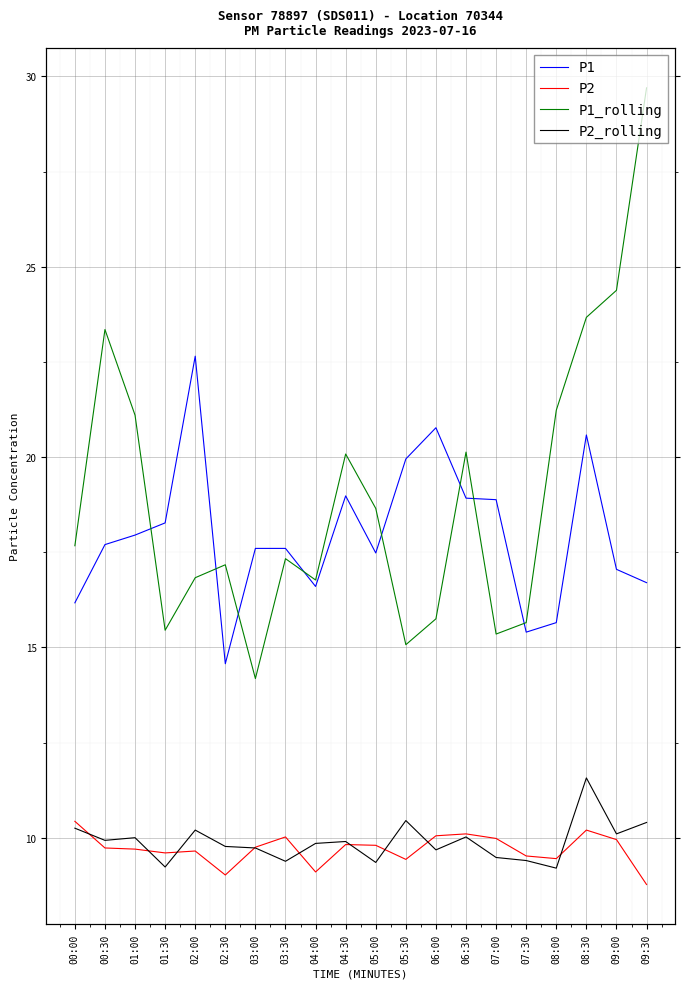

List the labels in order of P1 value, smallest first.

02:30, 07:30, 08:00, 00:00, 04:00, 09:30, 09:00, 05:00, 03:00, 03:30, 00:30, 01:00, 01:30, 07:00, 06:30, 04:30, 05:30, 08:30, 06:00, 02:00